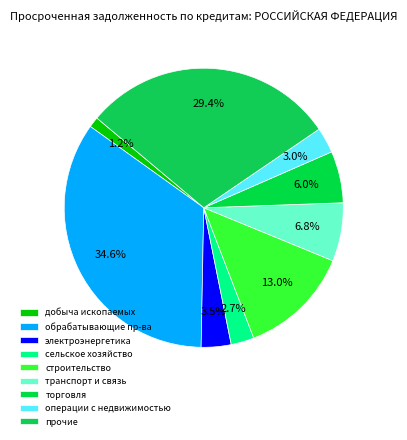

To the nearest percent, what is the difference between the largest and smallest slice percentages?

33%